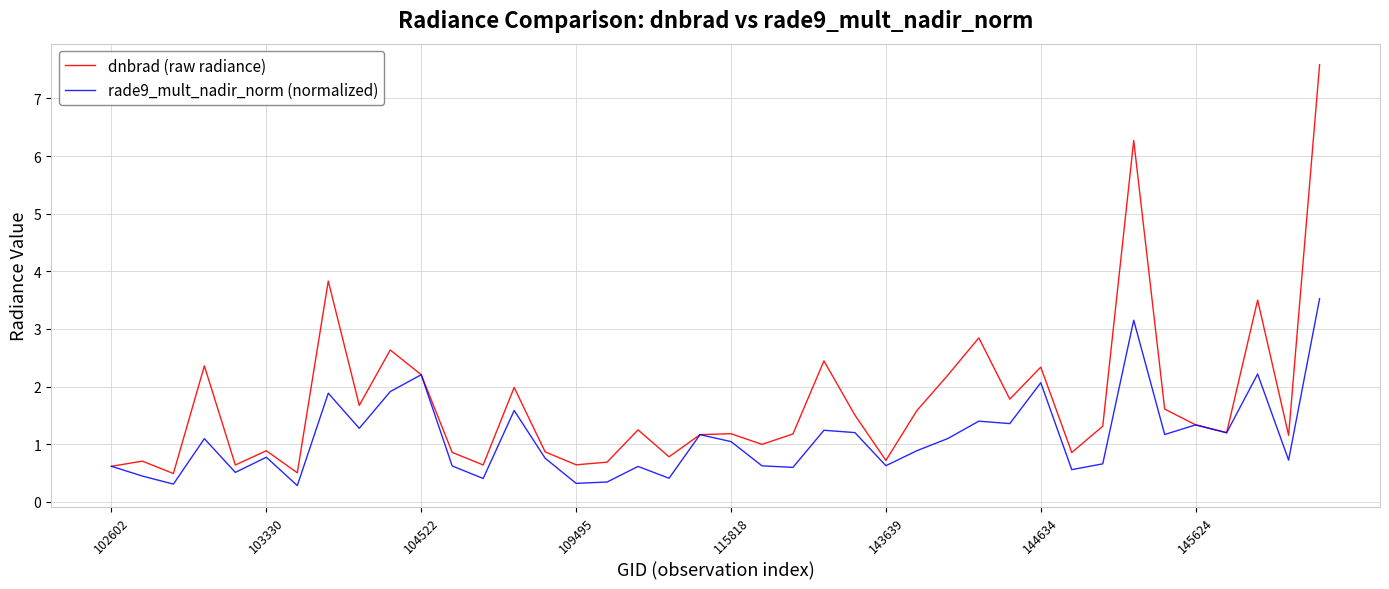

What is the smallest value displayed?

0.3